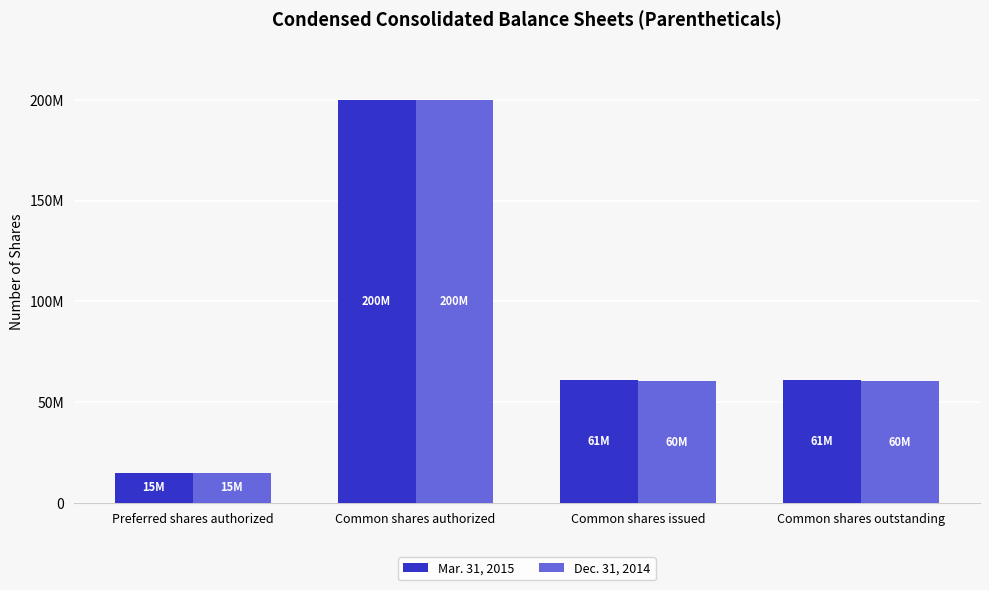

What is the sum of the Dec. 31, 2014 values at Common shares outstanding and Common shares issued?

121200000